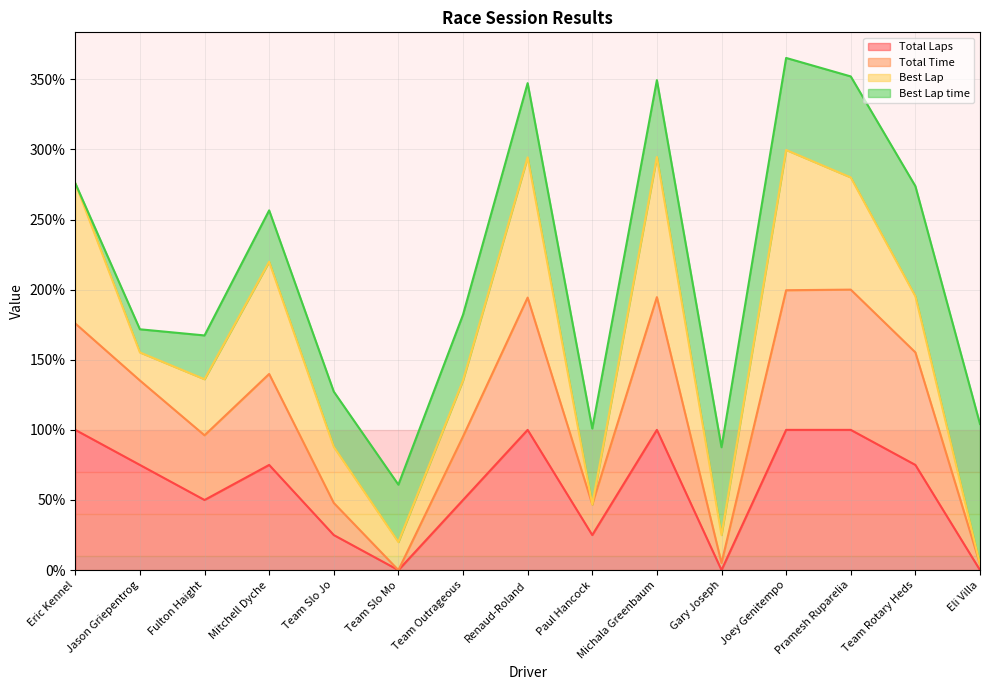

How many Total Laps values are between 25 and 100?

12